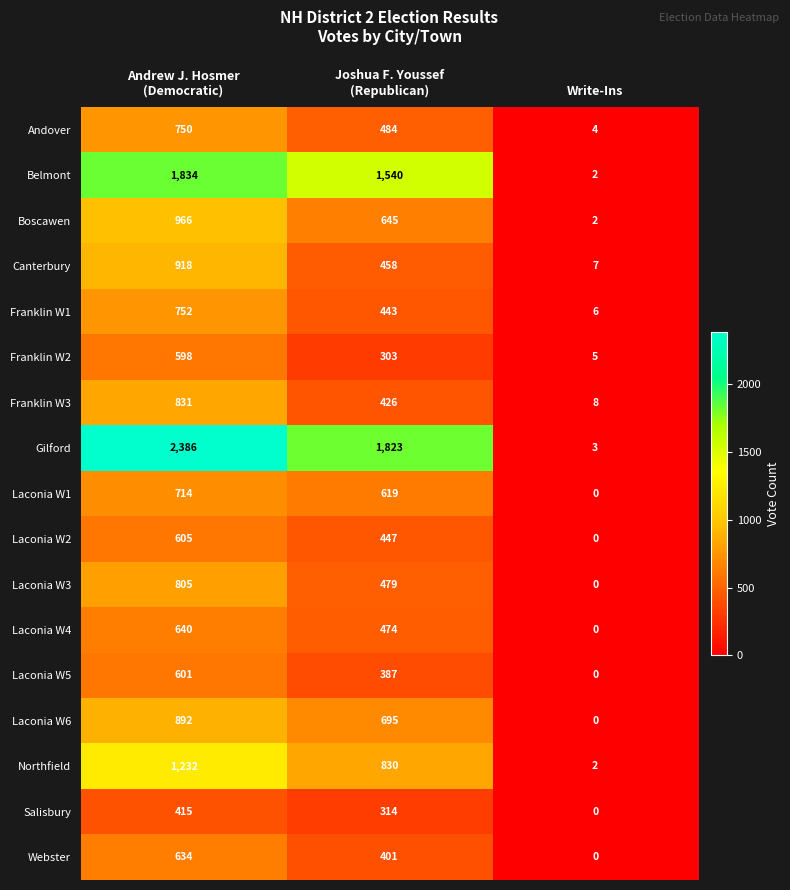

At which category is the sum across all series the highest?

Andrew J. Hosmer
(Democratic)